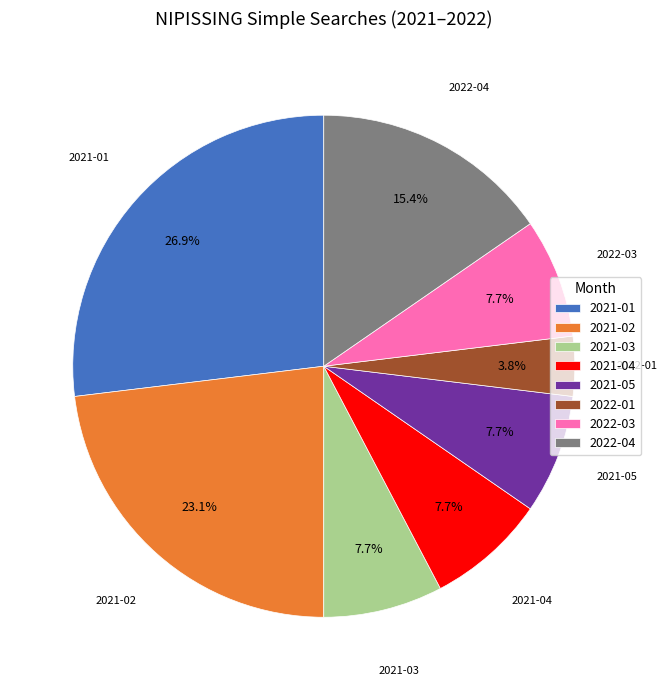

What is the total percentage of 2022-01 and 2021-02?

26.9%